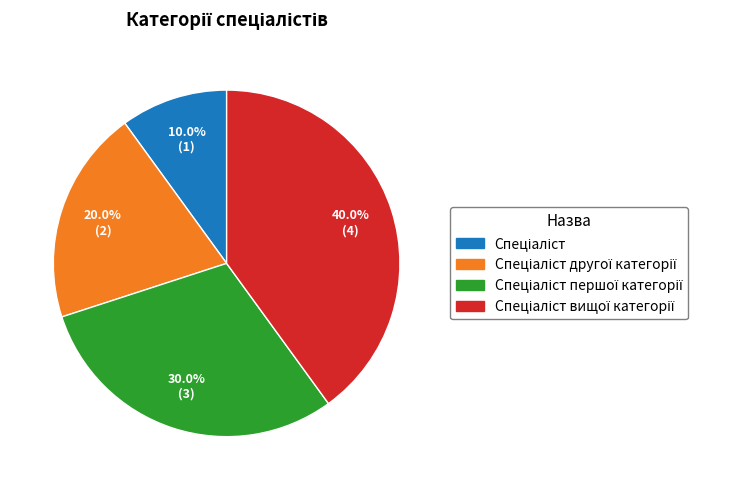

To the nearest percent, what is the average slice percentage?

25%